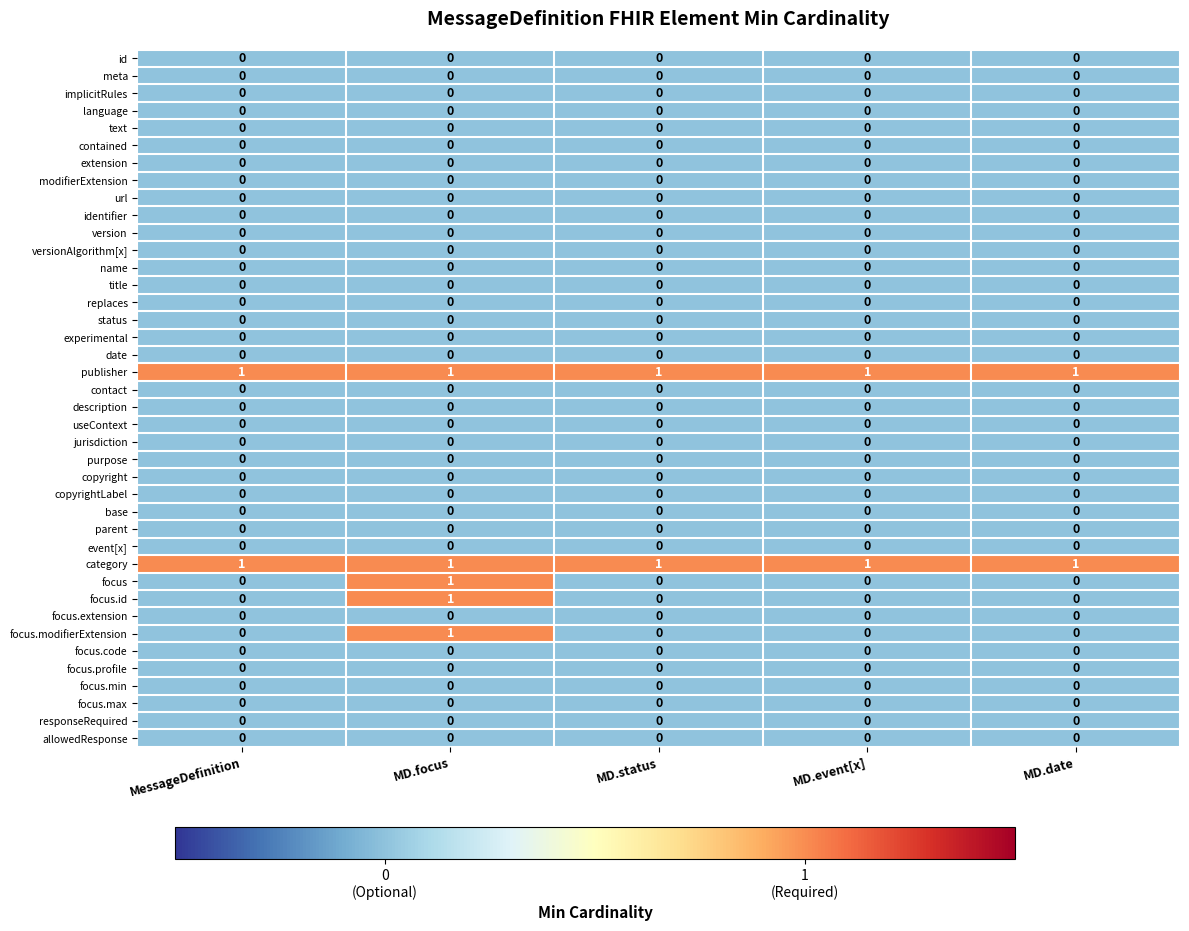

At how many categories does at least one series exceed 0?

5